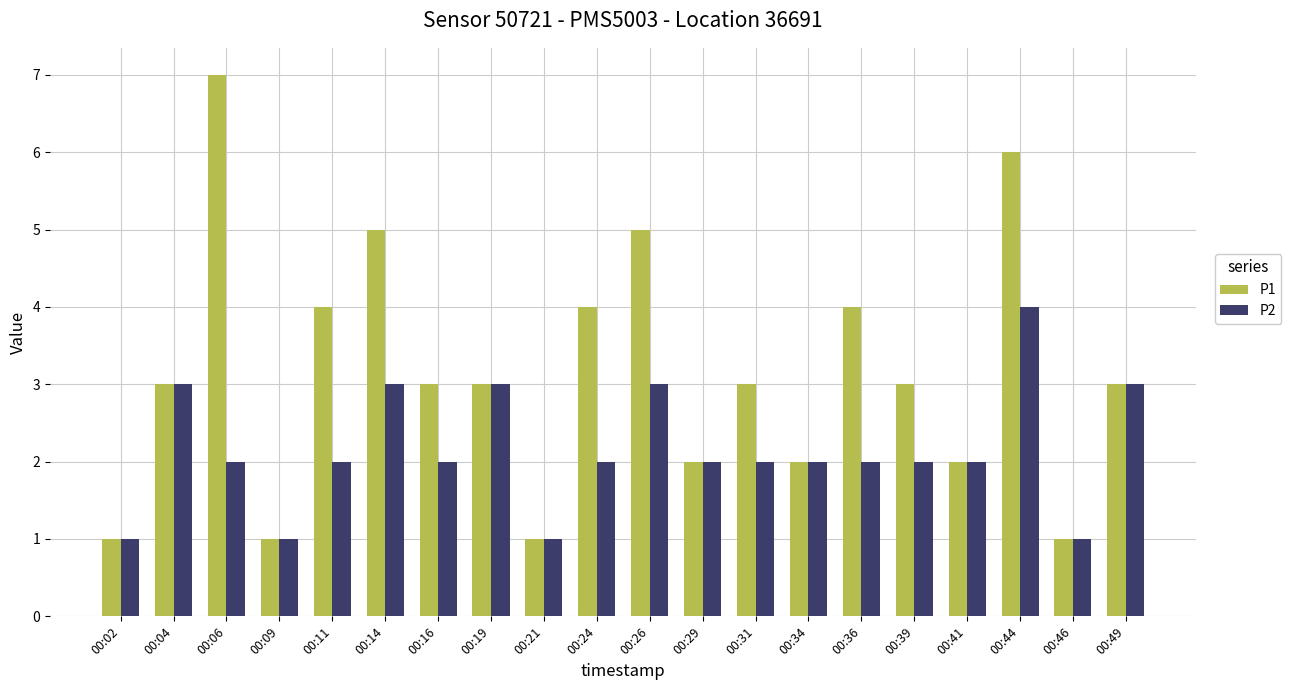

Reading left to right, transcribe all the data shown in this chart.

P1: 00:02=1	00:04=3	00:06=7	00:09=1	00:11=4	00:14=5	00:16=3	00:19=3	00:21=1	00:24=4	00:26=5	00:29=2	00:31=3	00:34=2	00:36=4	00:39=3	00:41=2	00:44=6	00:46=1	00:49=3
P2: 00:02=1	00:04=3	00:06=2	00:09=1	00:11=2	00:14=3	00:16=2	00:19=3	00:21=1	00:24=2	00:26=3	00:29=2	00:31=2	00:34=2	00:36=2	00:39=2	00:41=2	00:44=4	00:46=1	00:49=3